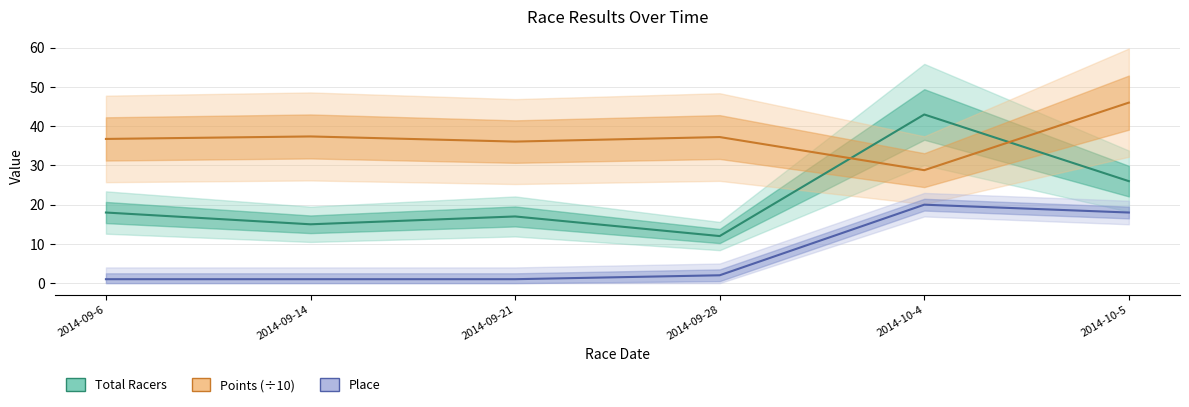

Is the value of Points (÷10) at 2014-10-4 greater than the value of Total Racers at 2014-10-5?

Yes